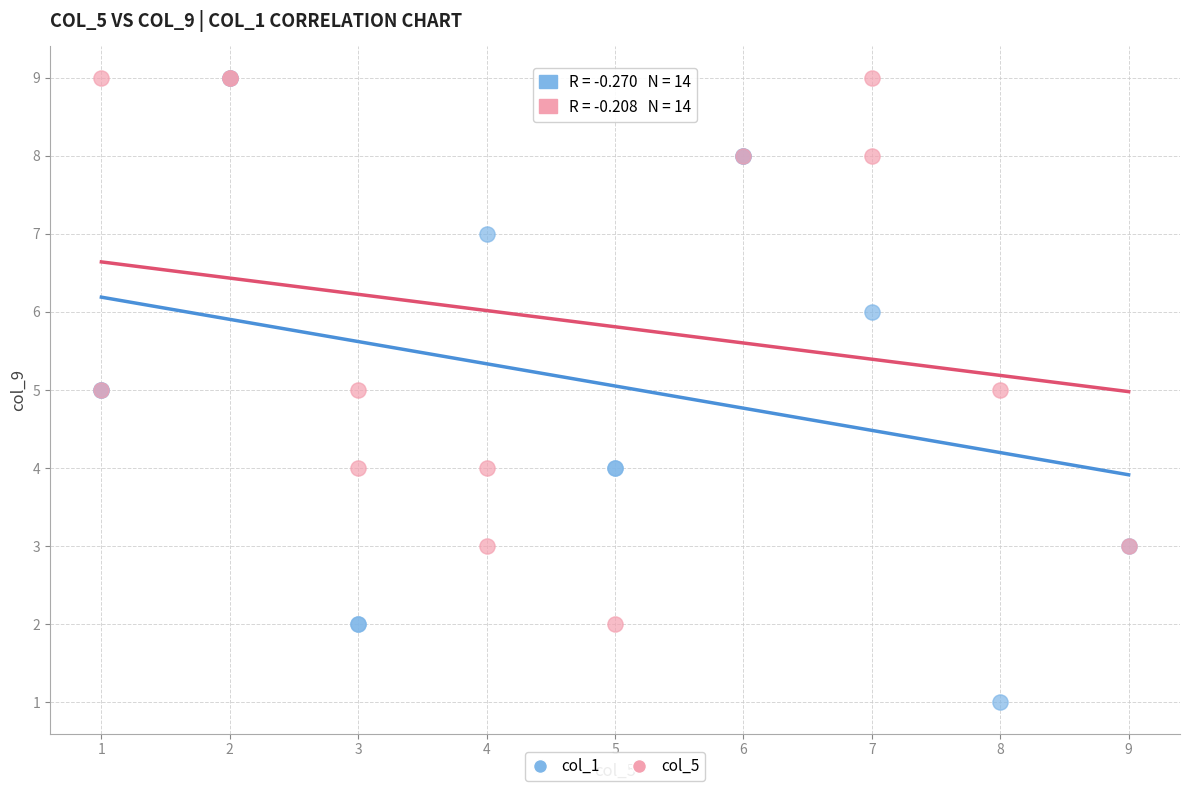

Which series contains the lowest Y value?

col_1